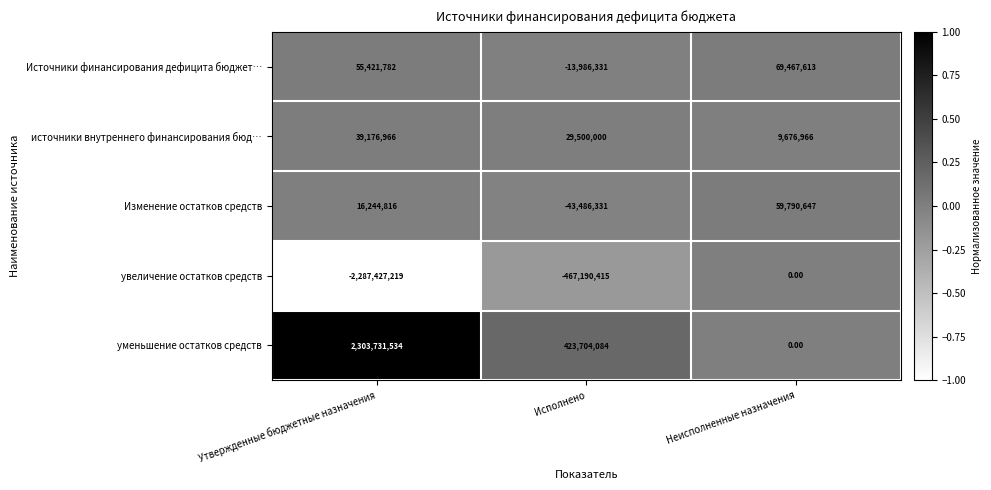

Which series has the widest spread of values?

уменьшение остатков средств